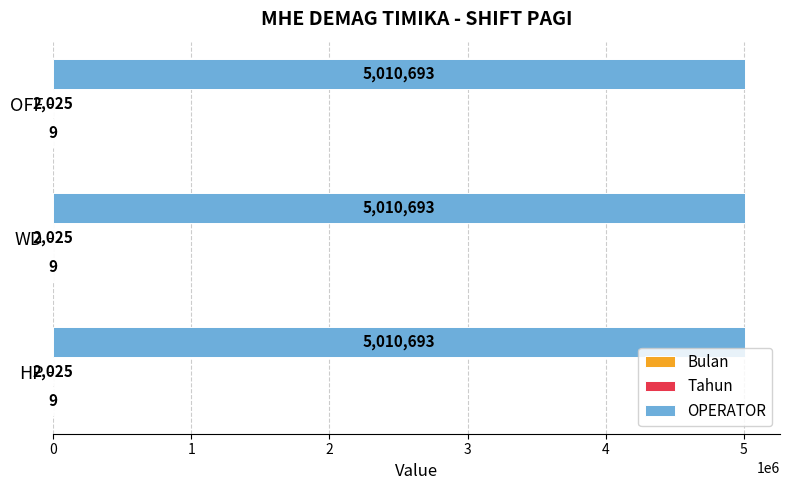

What is the sum of the OPERATOR values at WD and OFF?

10021386